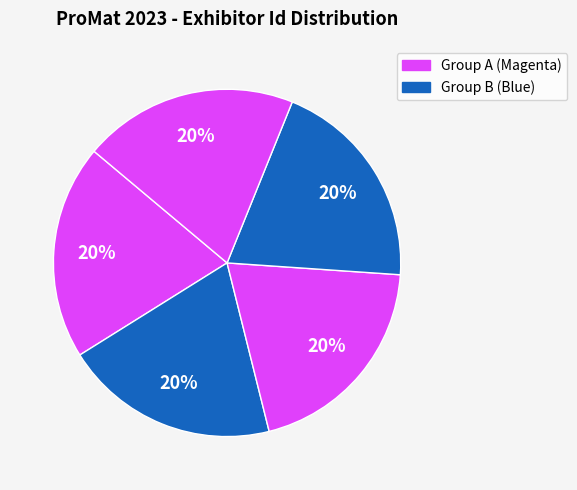

How many segments does this pie chart have?

5